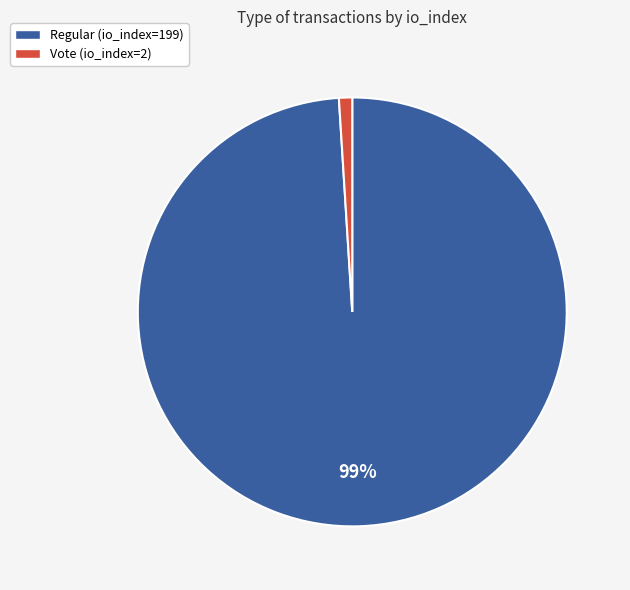

Which category has the smallest portion of the pie?

Vote (io_index=2)